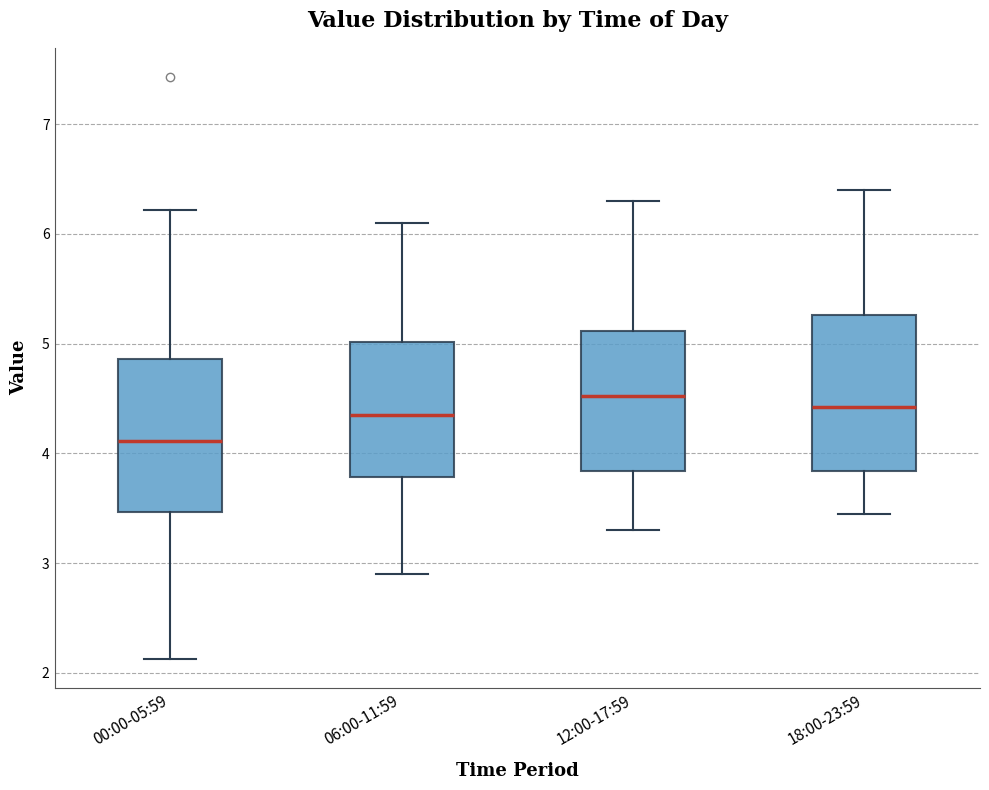

Reading left to right, read every box against the y-axis: the position of its median line, the range the box covers, and the ends of its whiskers. The values are not printed on the chart, so give them approximately, as read against the axis.

00:00-05:59: median 4.1, box 3.5 to 4.9, whiskers 2.1 to 6.2
06:00-11:59: median 4.4, box 3.8 to 5.0, whiskers 2.9 to 6.1
12:00-17:59: median 4.5, box 3.8 to 5.1, whiskers 3.3 to 6.3
18:00-23:59: median 4.4, box 3.8 to 5.3, whiskers 3.5 to 6.4